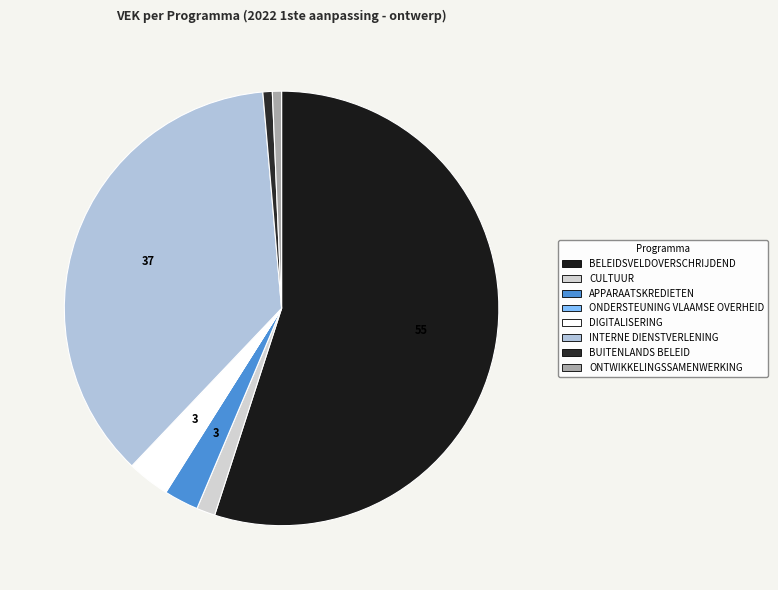

Which category has the biggest portion of the pie?

BELEIDSVELDOVERSCHRIJDEND